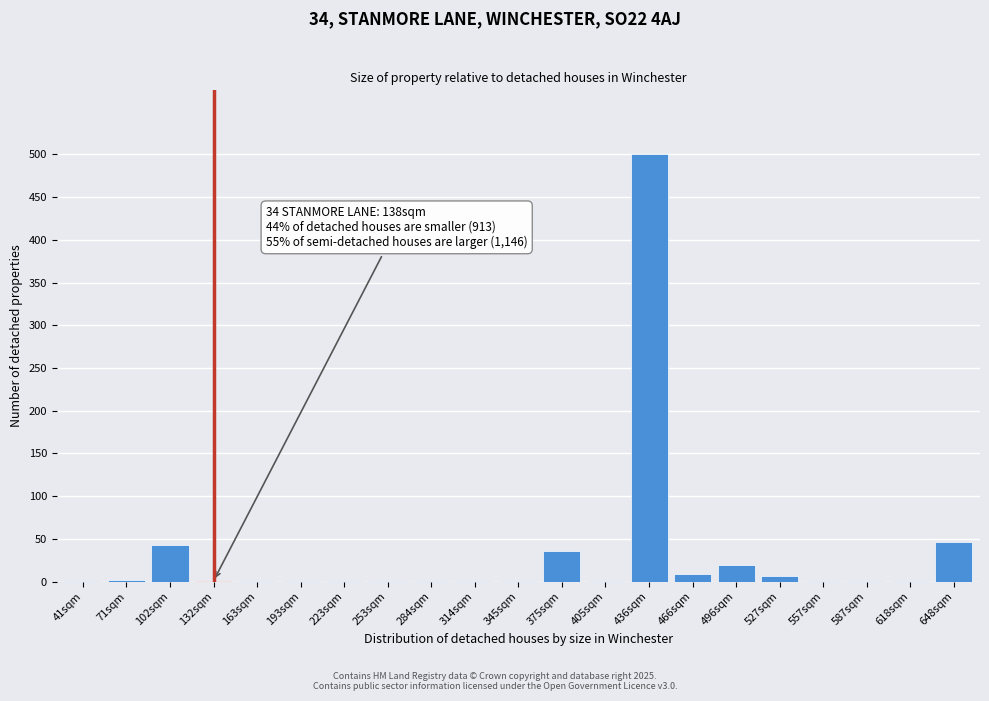

True or false: the data shows 0.1 at 284sqm.

True